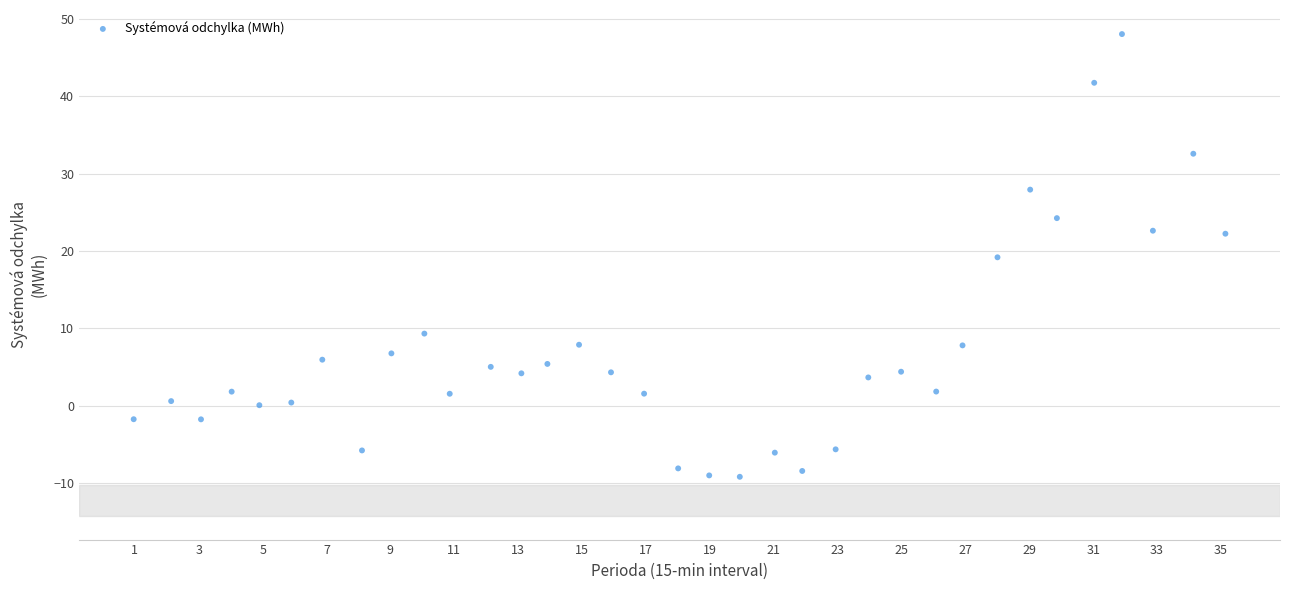

What is the range of X values (max minus min)?

34.2